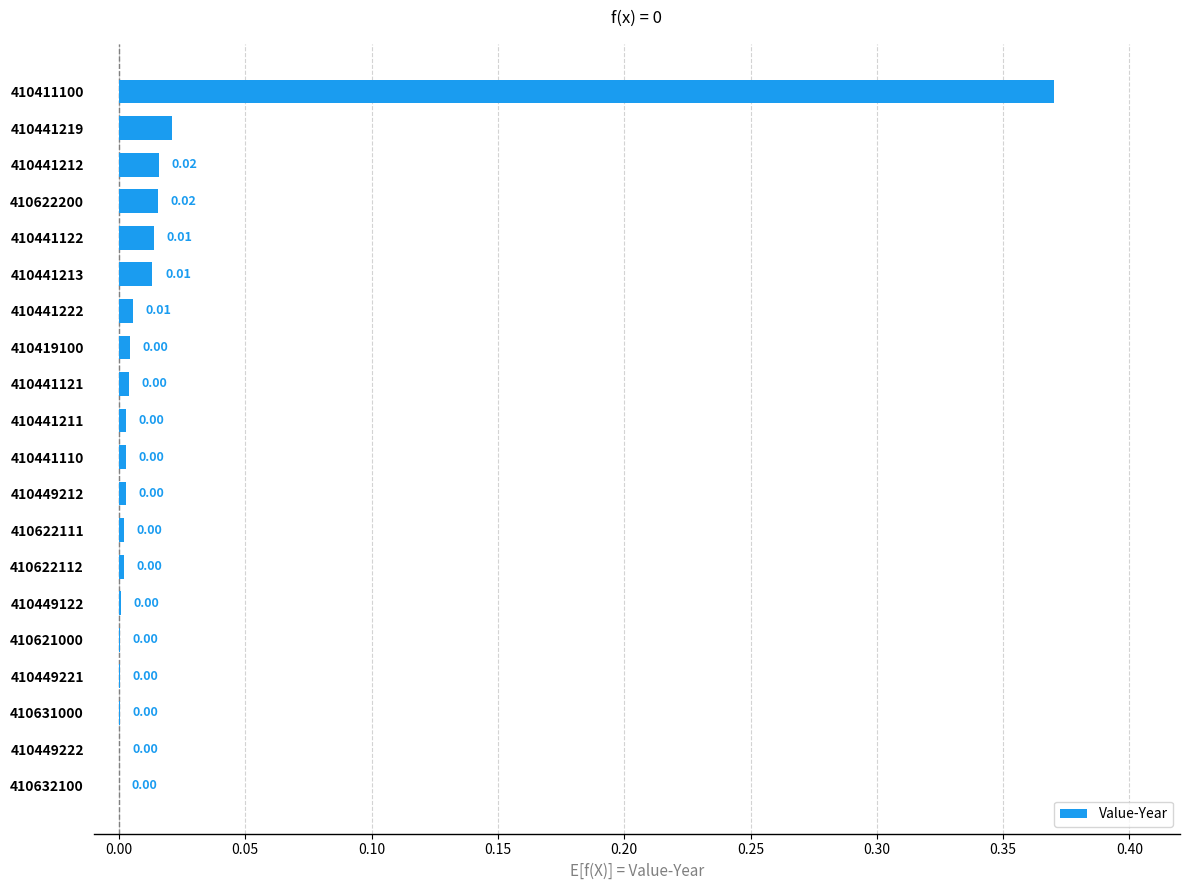

Between 410411100 and 410449221, which is larger?

410411100